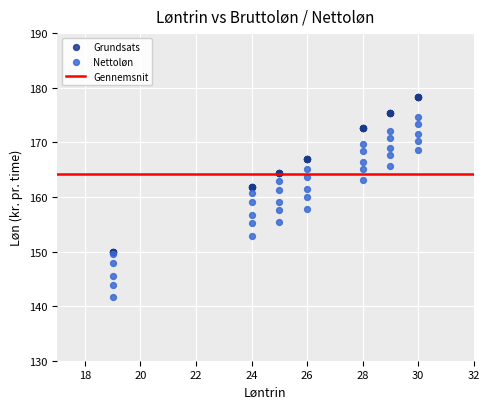

Which series has the largest Y range (max minus min)?

Nettoløn